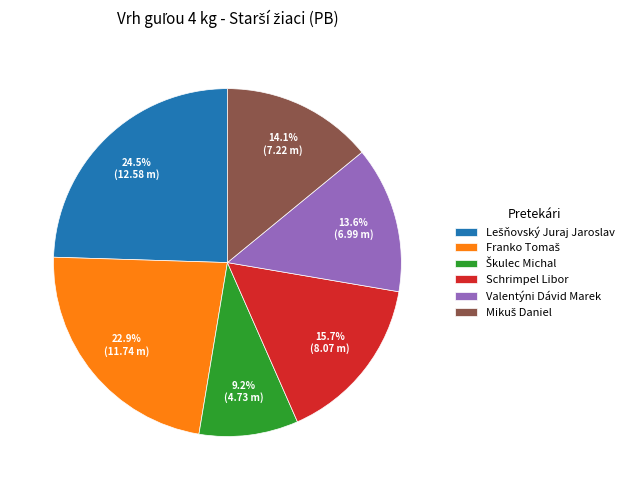

What portion of the pie excludes Schrimpel Libor?

84.3%